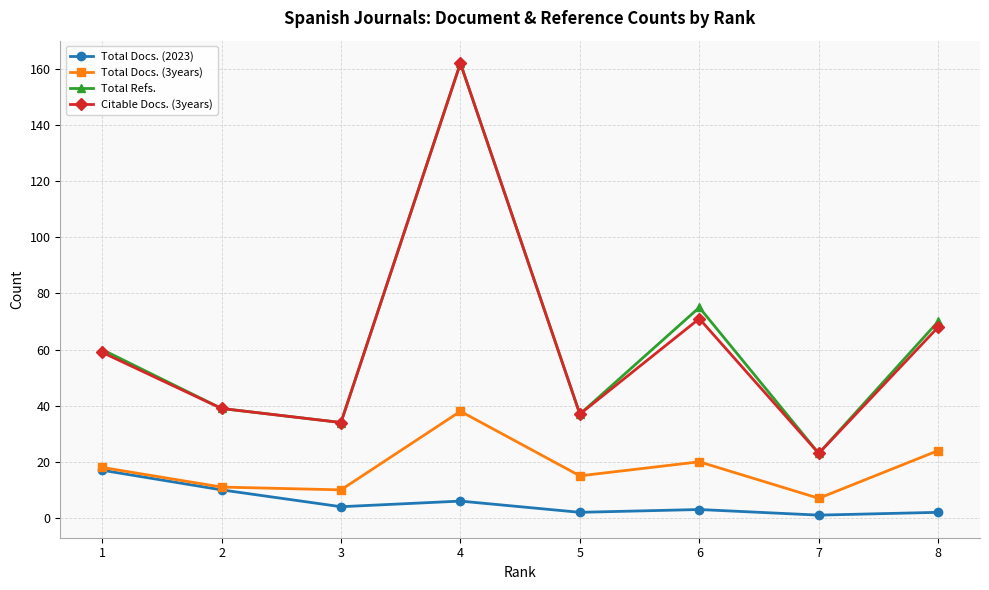

At 6, list the series in order from smallest to largest.

Total Docs. (2023), Total Docs. (3years), Citable Docs. (3years), Total Refs.